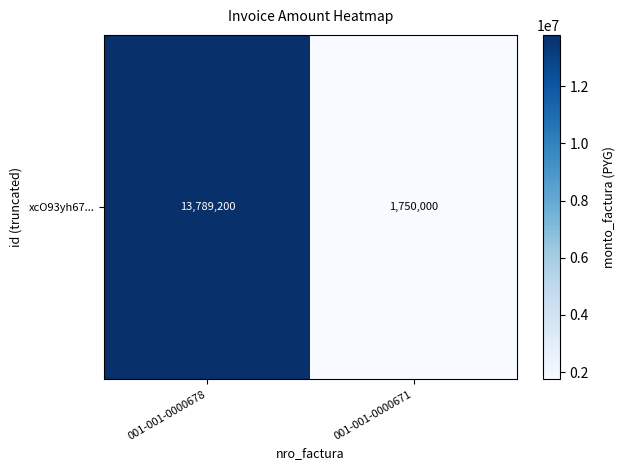

What is the change in value from 001-001-0000678 to 001-001-0000671?

-12039200